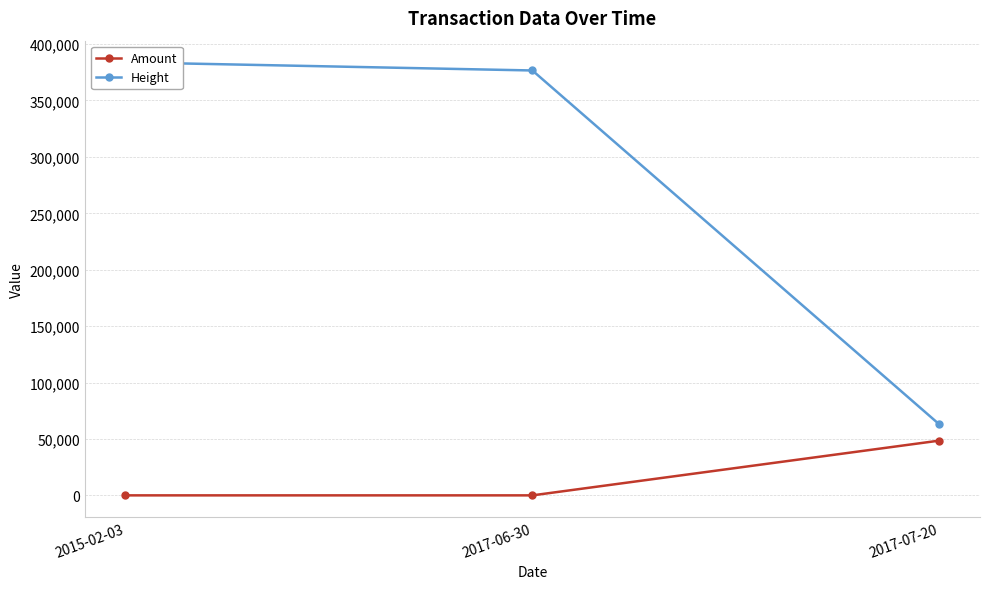

The value of Height at 2017-06-30 is 201446. True or false?

False